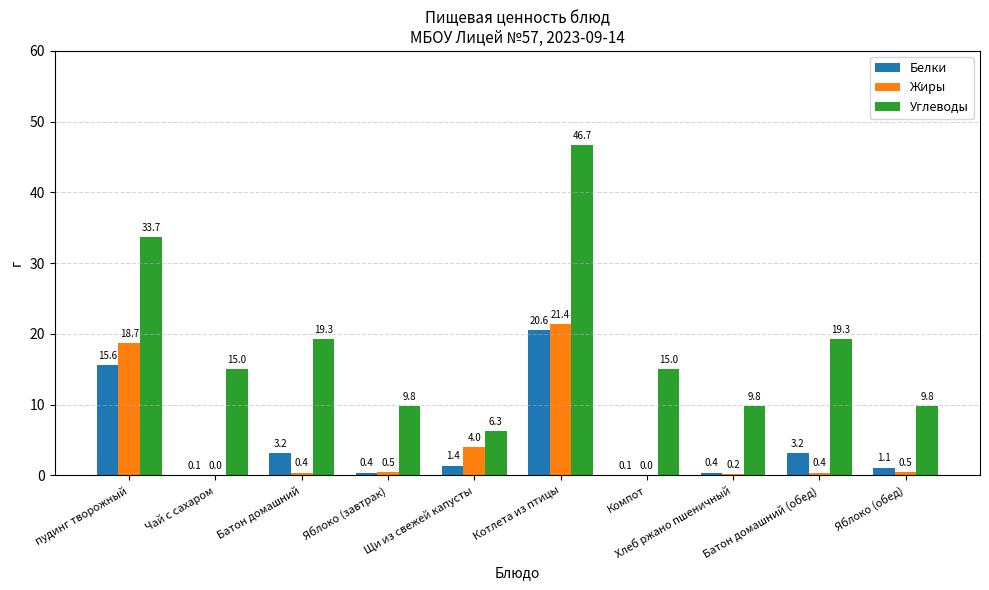

What is the difference between the Жиры values at Батон домашний (обед) and пудинг творожный?

18.3